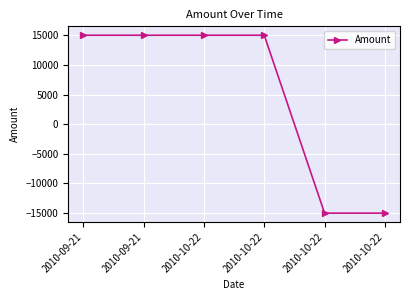

How many lines are shown in the chart?

1